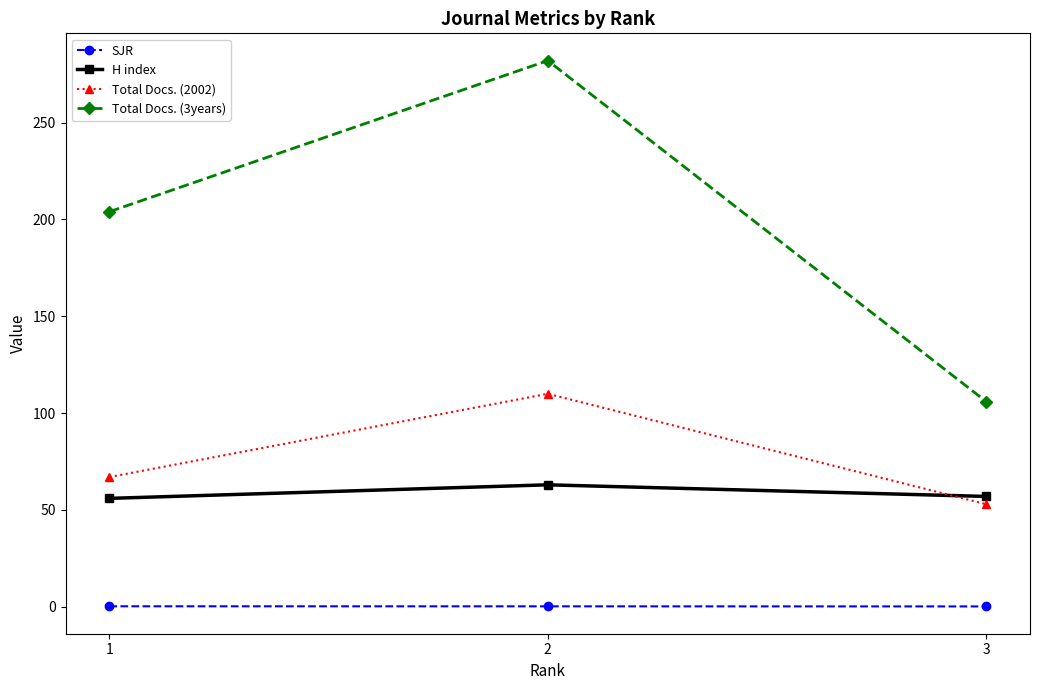

The value of Total Docs. (3years) at 1 is 204.0. True or false?

True